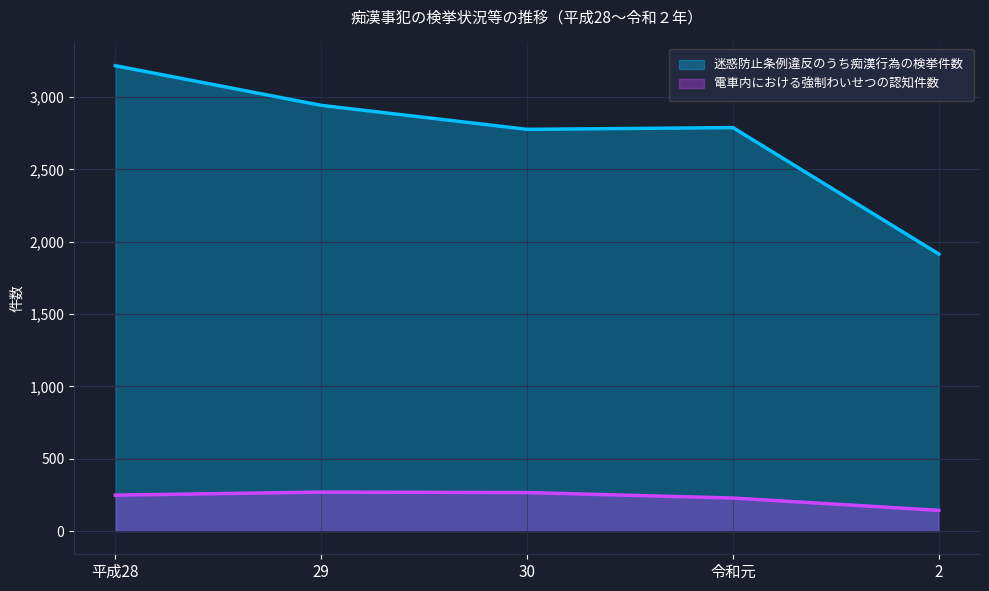

Which category has the lowest value in the 迷惑防止条例違反のうち痴漢行為の検挙件数 series?

2